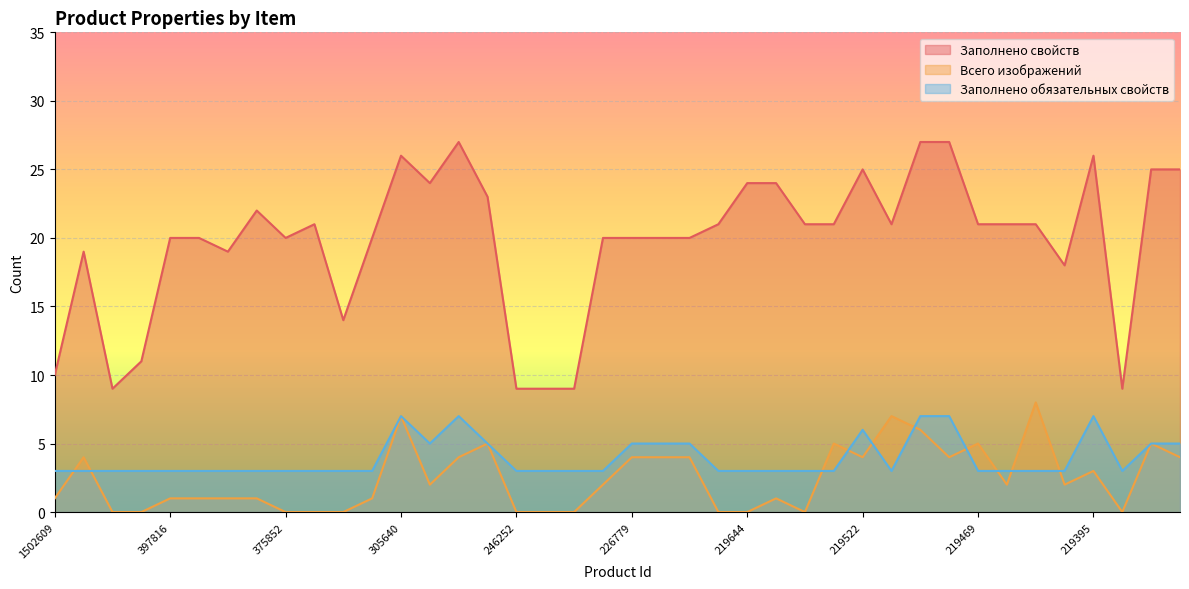

What are all the series names shown in the legend?

Заполнено свойств, Всего изображений, Заполнено обязательных свойств